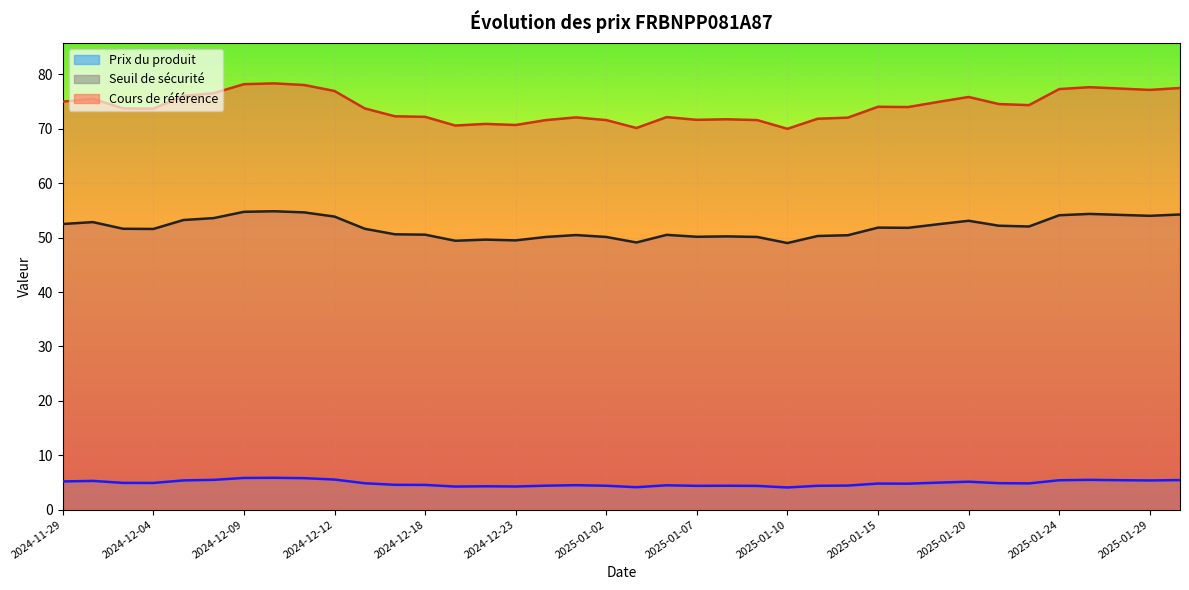

Between 2024-12-20 and 2025-01-07, which is larger?

2025-01-07